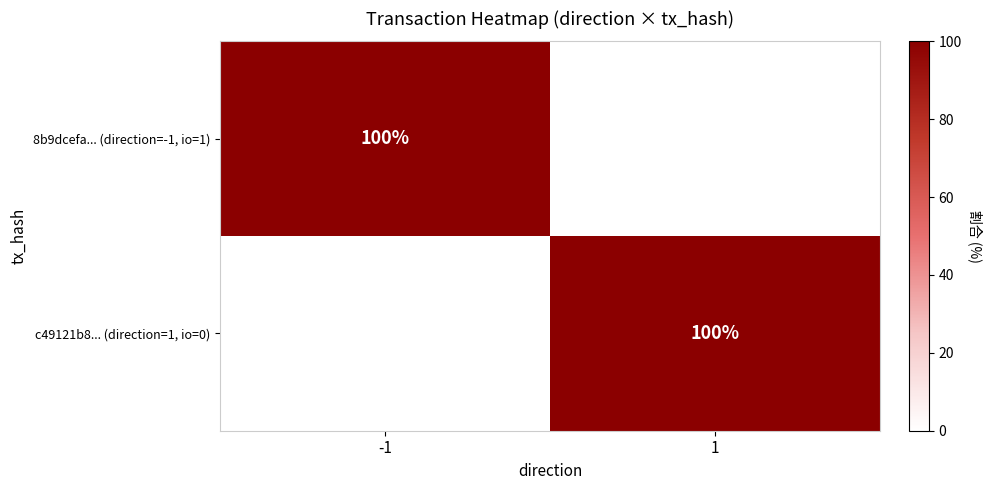

True or false: c49121b8... (direction=1, io=0) has a value of 100 at 1.

True